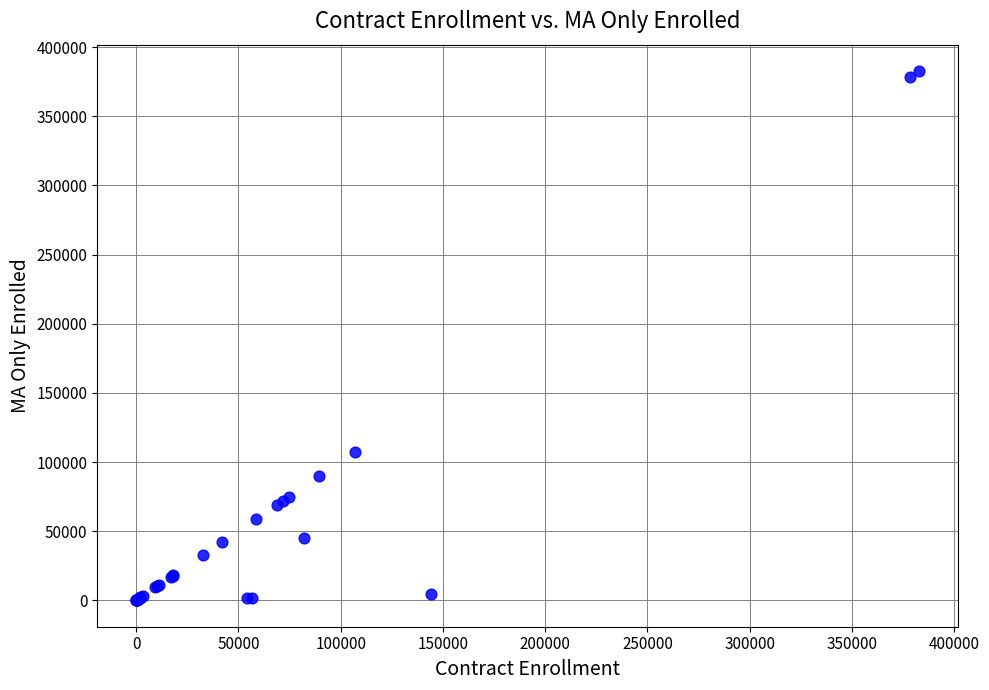

What Y value in the scatter plot is closest to 191326?

106896